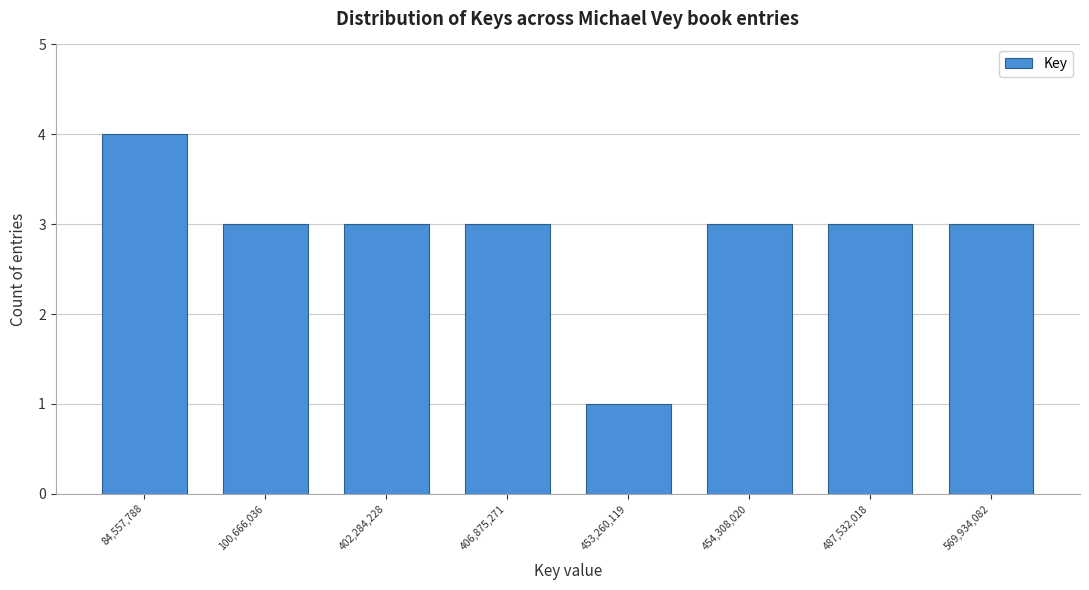

Reading left to right, what are all the values shown in this chart?

4	3	3	3	1	3	3	3